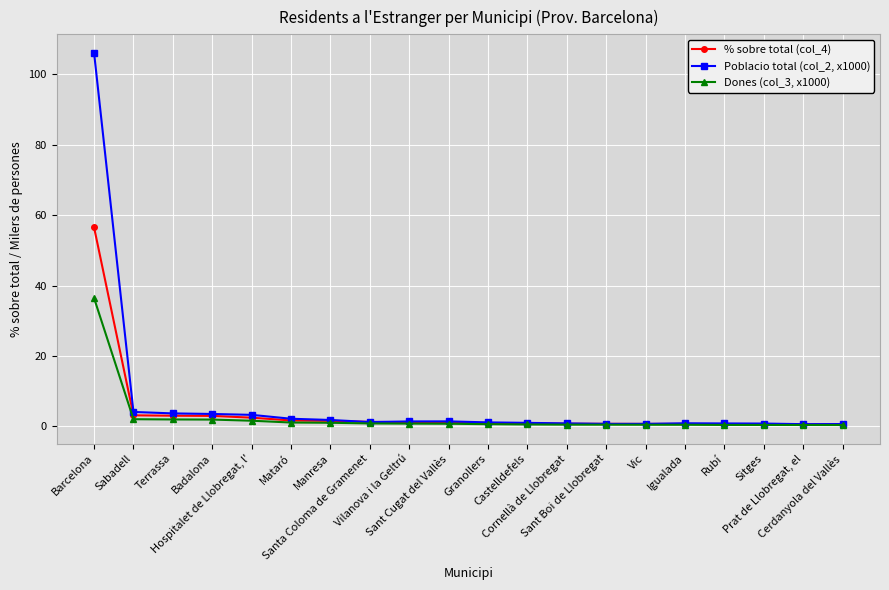

What are all the series names shown in the legend?

% sobre total (col_4), Poblacio total (col_2, x1000), Dones (col_3, x1000)